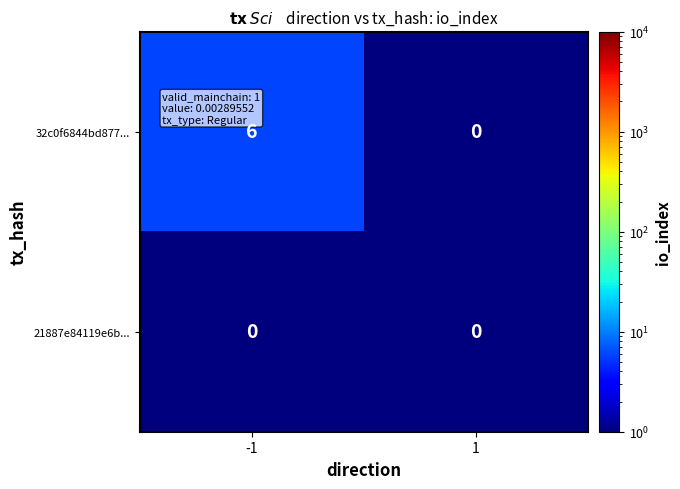

Reading right to left, extract all data points from this chart.

32c0f6844bd877...: 0	6
21887e84119e6b...: 0	0